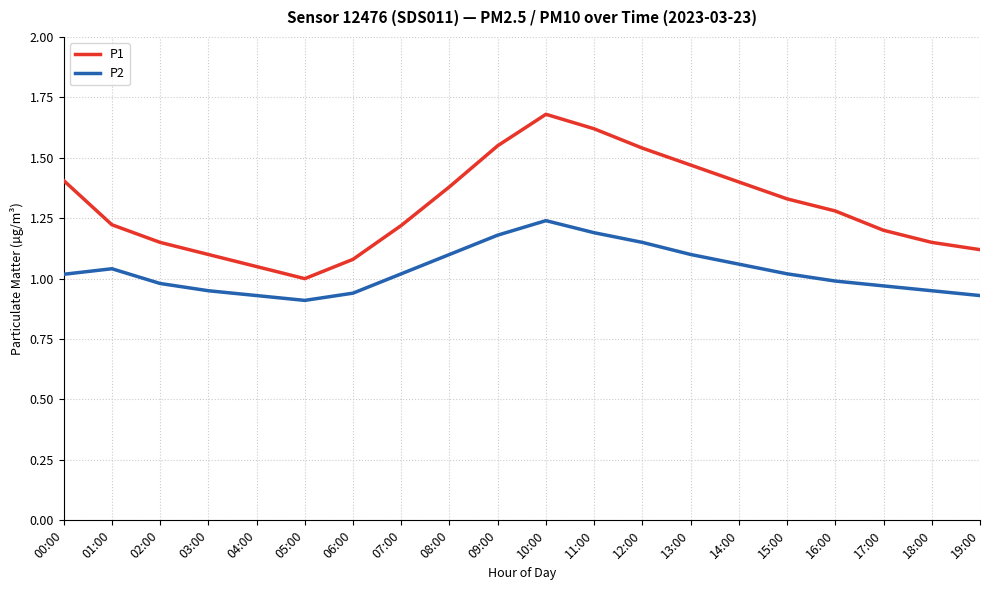

Where is the first local minimum for P2?

05:00